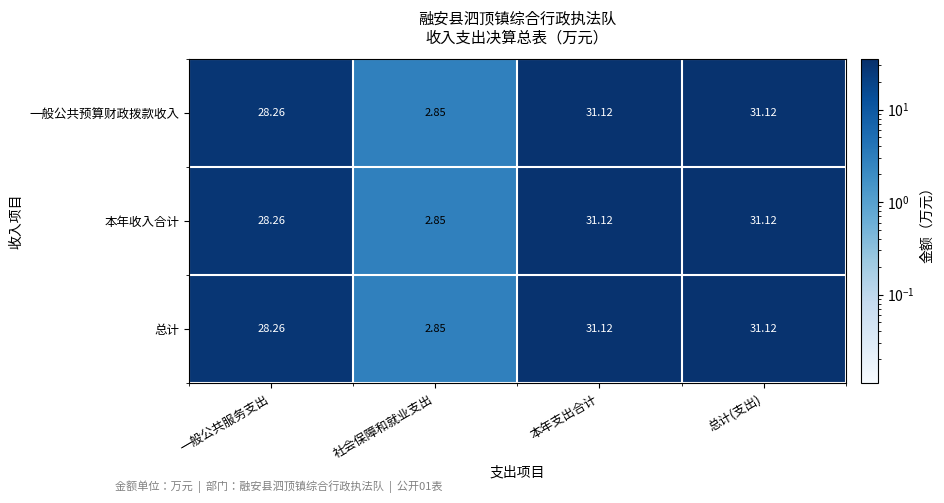

Is the value of 一般公共预算财政拨款收入 at 社会保障和就业支出 greater than the value of 总计 at 一般公共服务支出?

No